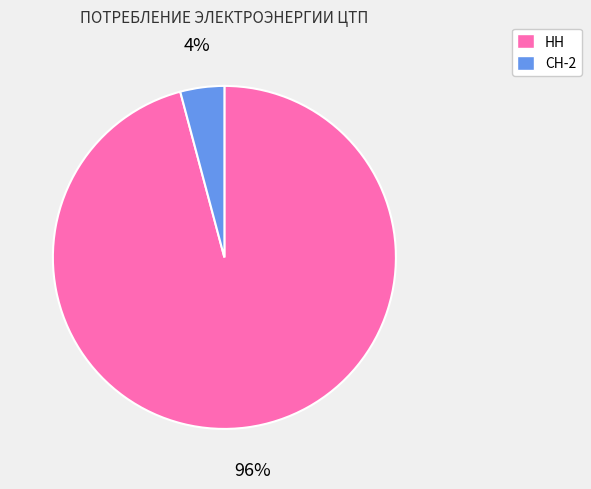

How many segments does this pie chart have?

2